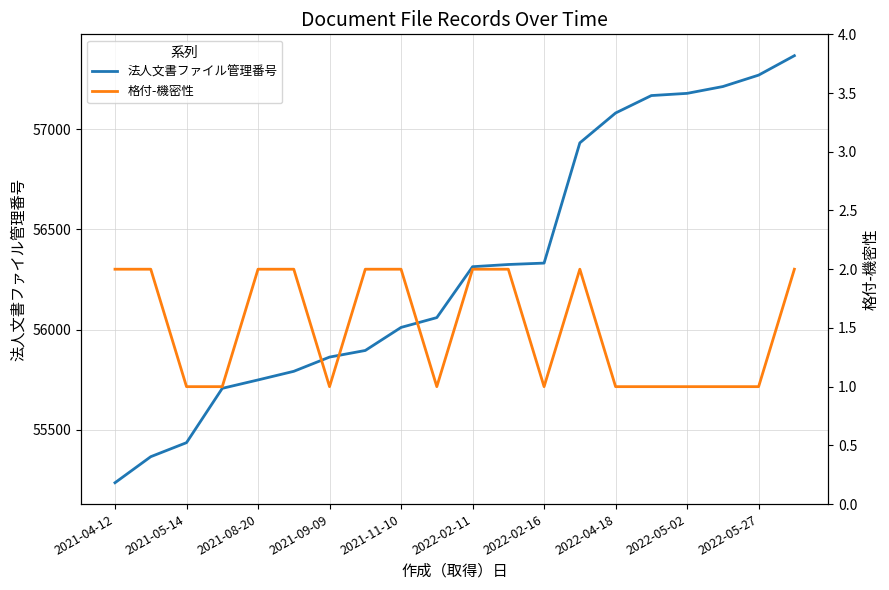

At how many categories does at least one series exceed 25136?

20